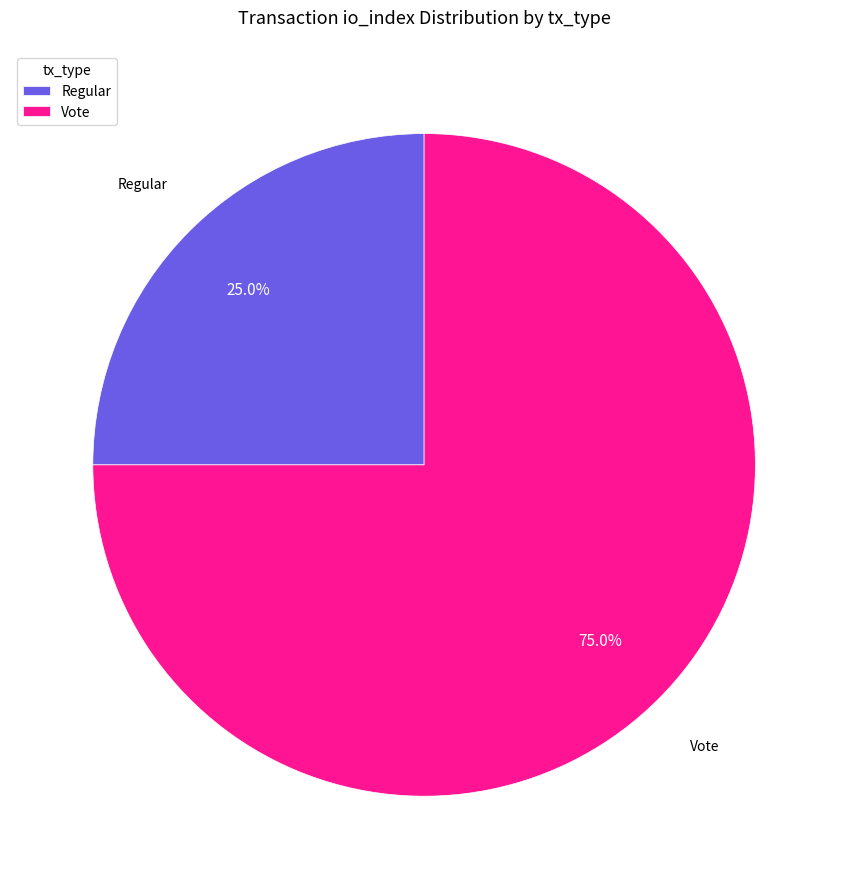

Approximately how many times larger is the value at Regular compared to Vote?

0.3